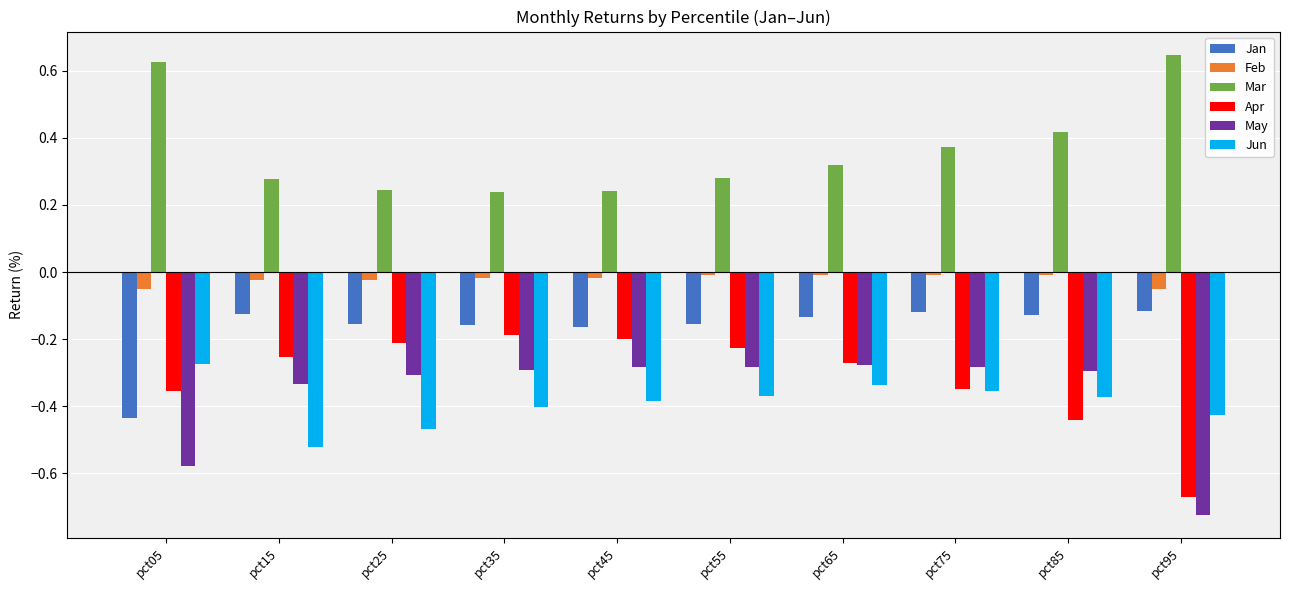

What is the total value across all series at pct15?

-1.0